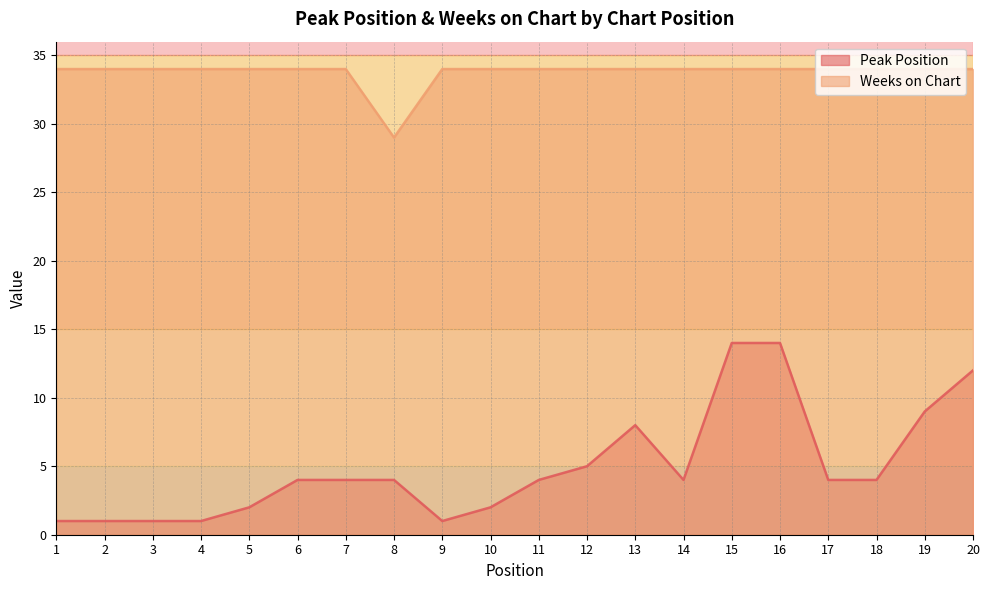

At how many categories does at least one series exceed 17?

20